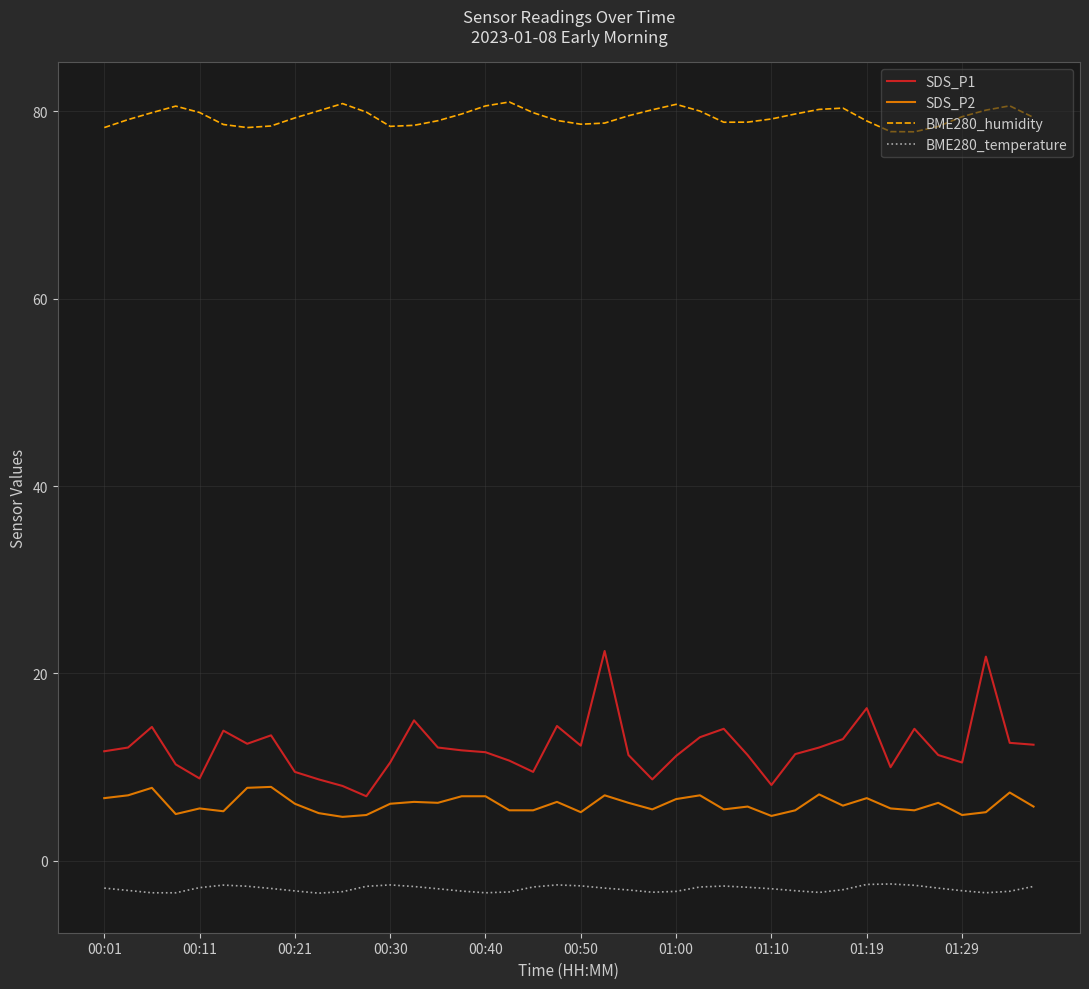

What is the difference between the maximum and minimum values in the SDS_P1 series?

15.5